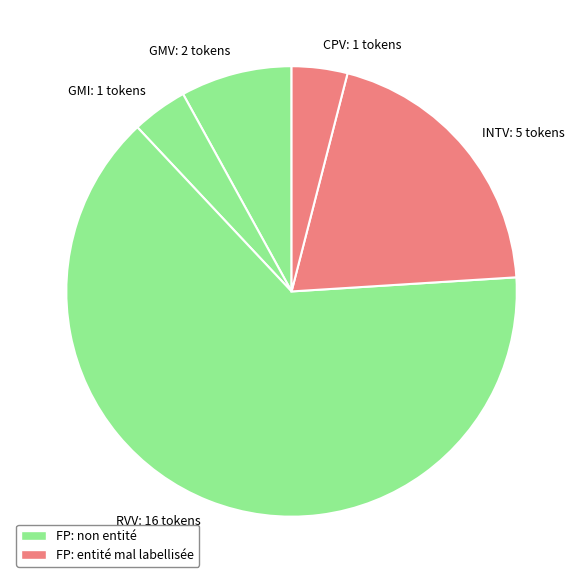

Which has a higher value, CPV or RVV?

RVV